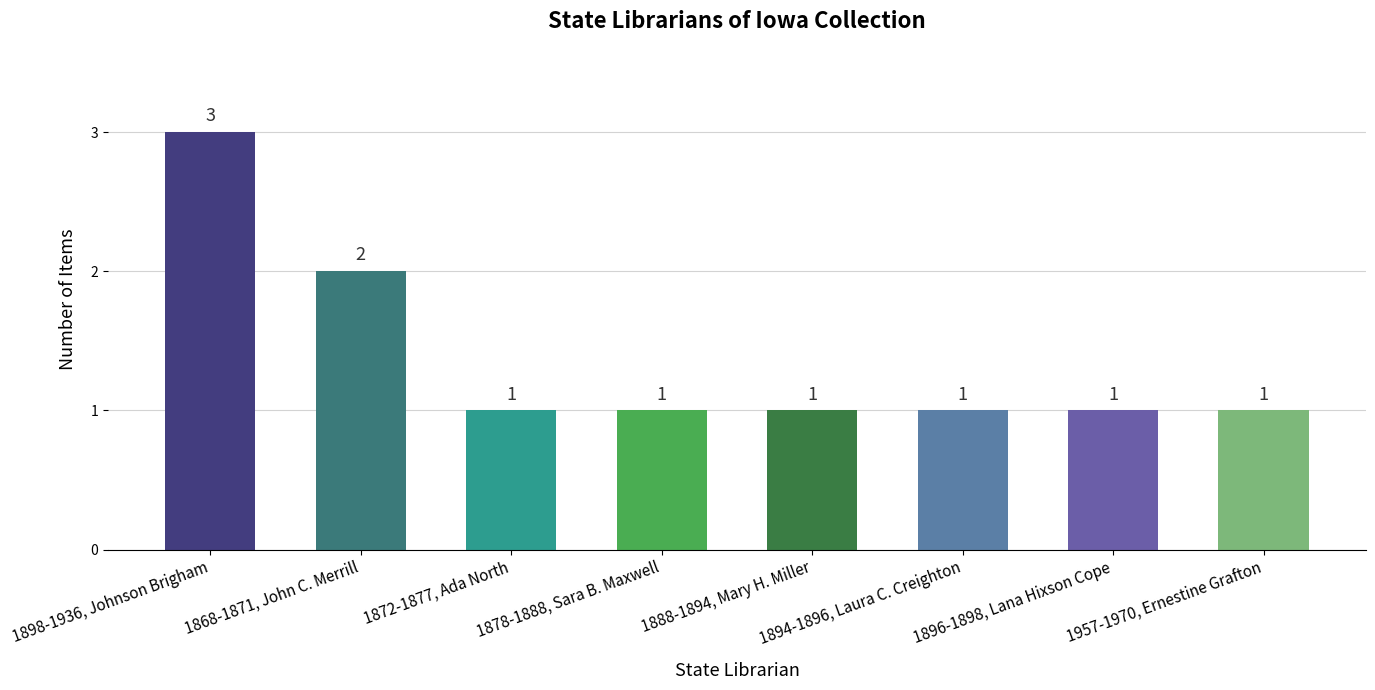

Reading left to right, what are all the values shown in this chart?

1898-1936, Johnson Brigham=3	1868-1871, John C. Merrill=2	1872-1877, Ada North=1	1878-1888, Sara B. Maxwell=1	1888-1894, Mary H. Miller=1	1894-1896, Laura C. Creighton=1	1896-1898, Lana Hixson Cope=1	1957-1970, Ernestine Grafton=1